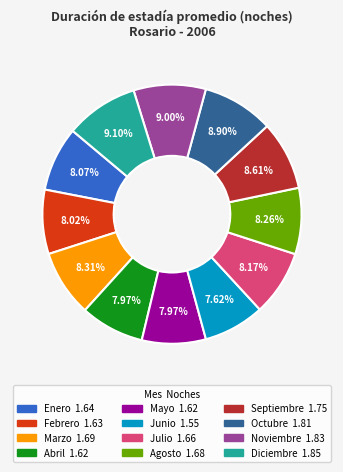

Combined, what portion of the pie is Mayo and Abril?

15.9%